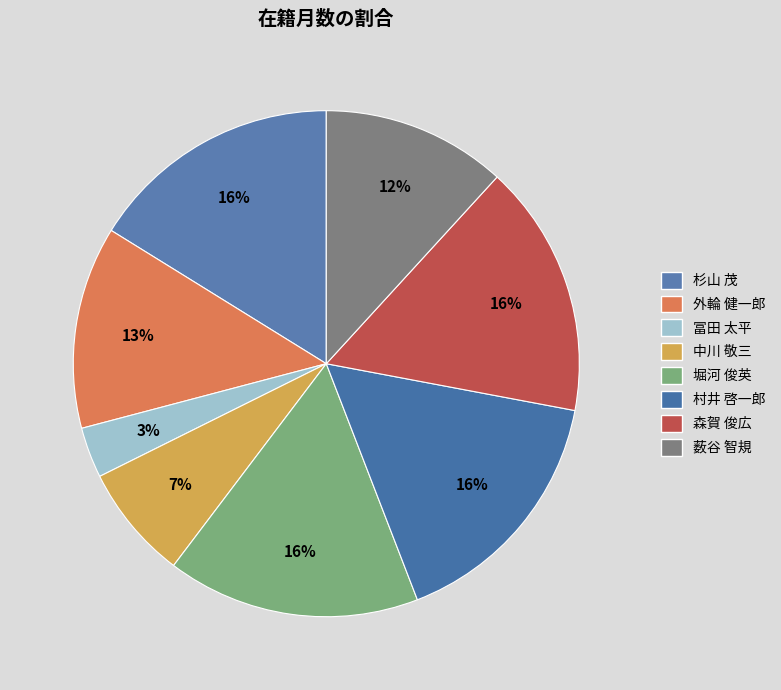

To the nearest percent, what is the difference between the 中川 敬三 and 村井 啓一郎 slice percentages?

9%